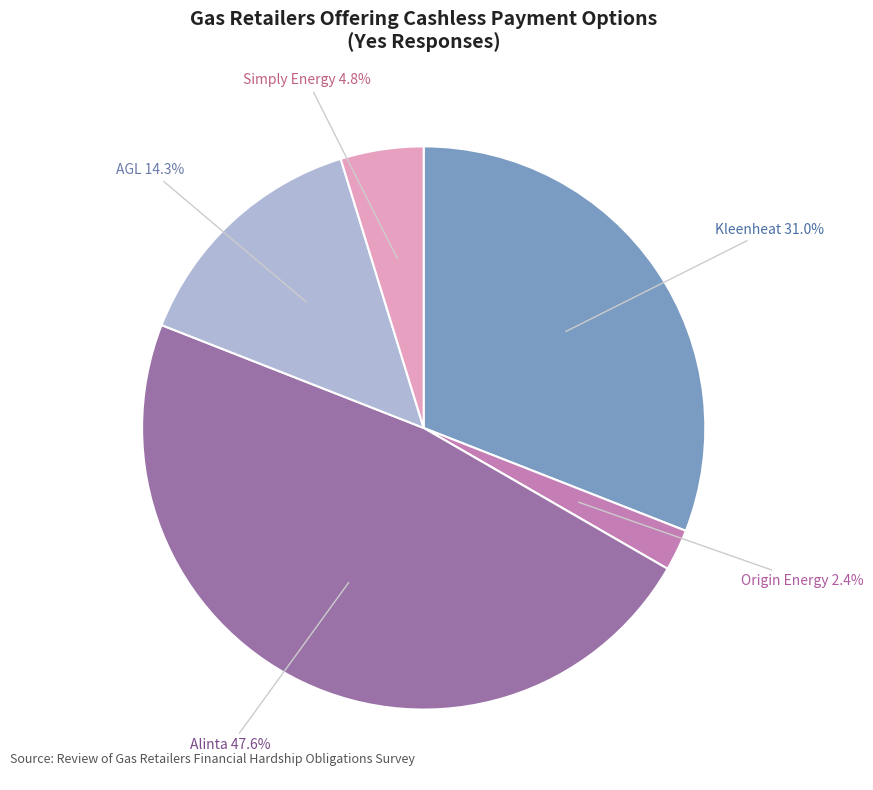

Is there any slice that represents more than half of the pie?

No